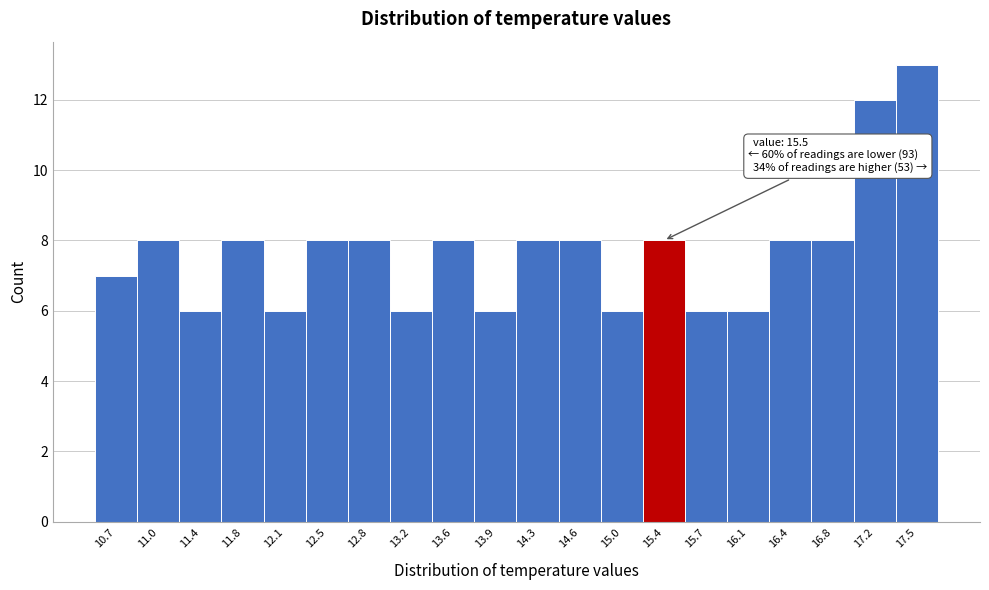

Over which range of the x-axis is the bar tallest?

17.34 to 17.70